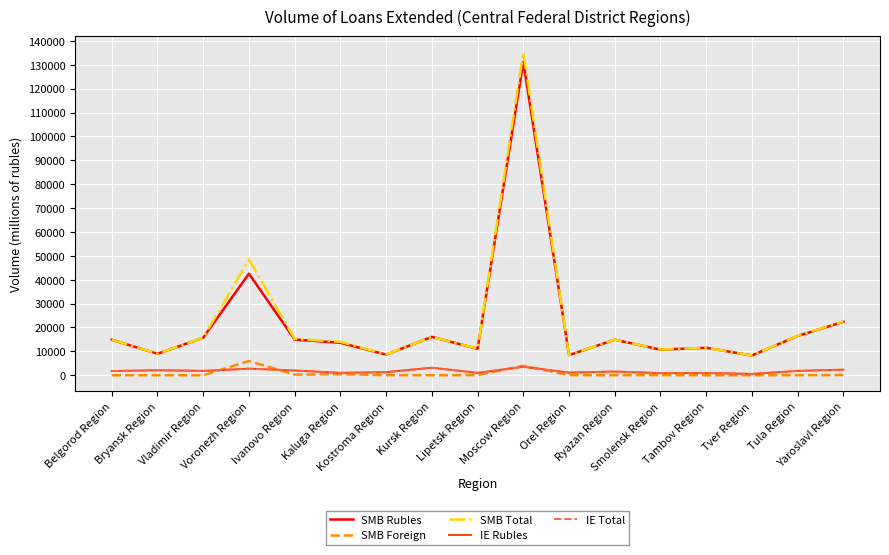

How many interior local peaks does the IE Total series have?

6